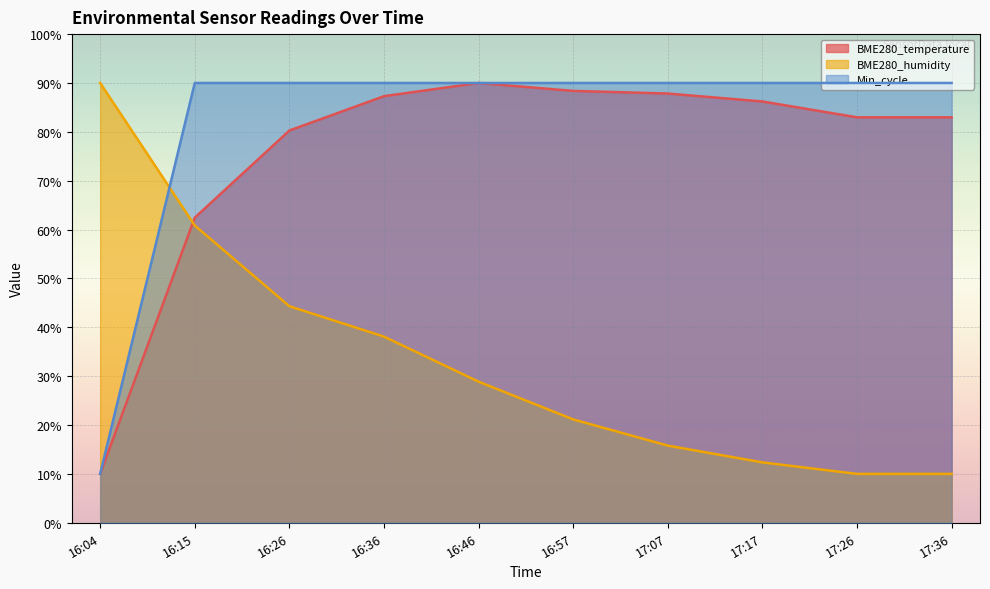

Rank the categories by BME280_temperature value from lowest to highest.

16:04, 16:15, 16:26, 17:26, 17:36, 17:17, 16:36, 17:07, 16:57, 16:46